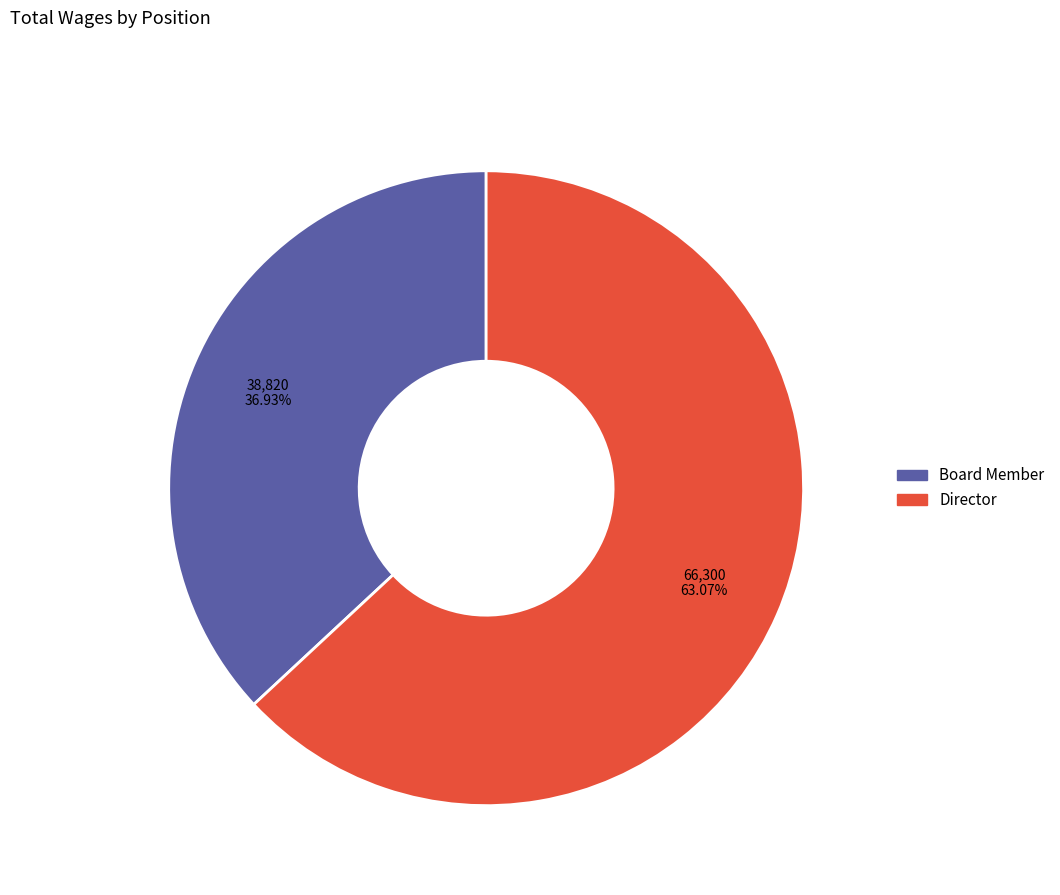

How many slices are in this pie chart?

2